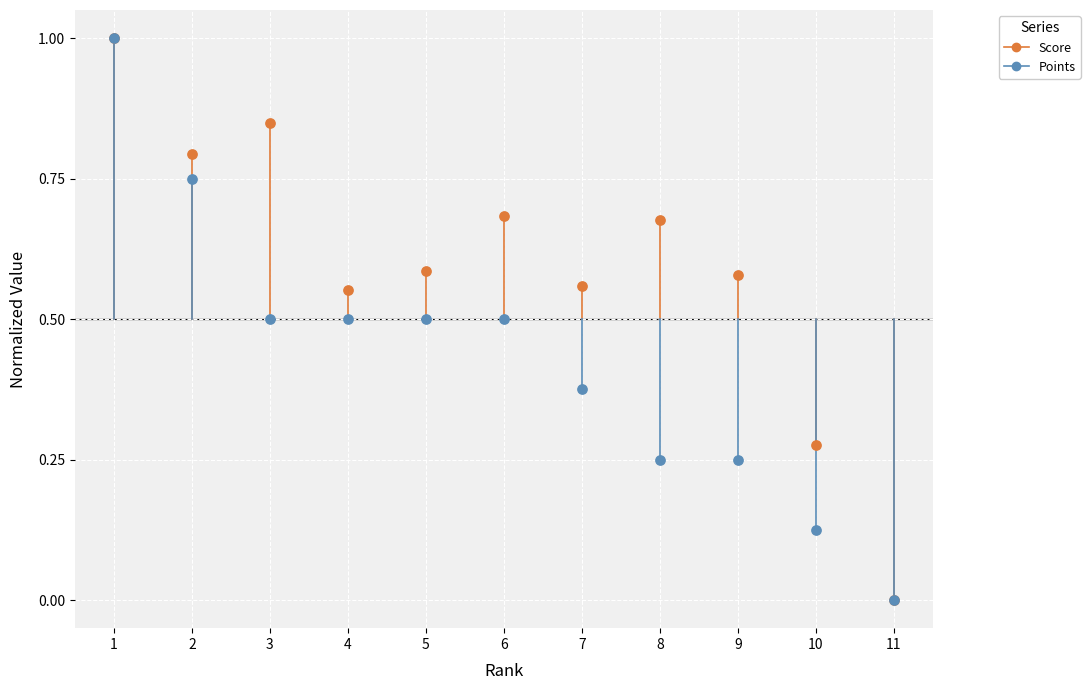

What are all the series names shown in the legend?

Score, Points